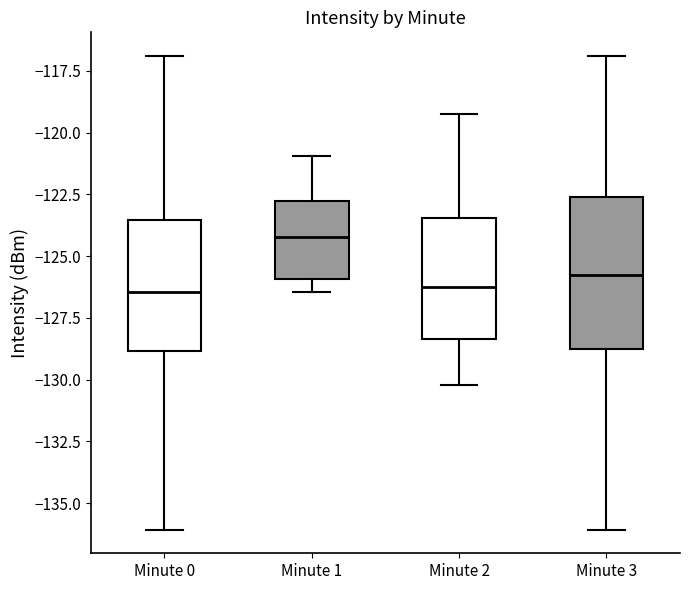

Reading left to right, read every box against the y-axis: the position of its median line, the range the box covers, and the ends of its whiskers. The values are not printed on the chart, so give them approximately, as read against the axis.

Minute 0: median -126.5, box -129.0 to -123.5, whiskers -136.0 to -117.0
Minute 1: median -124.0, box -126.0 to -123.0, whiskers -126.5 to -121.0
Minute 2: median -126.0, box -128.5 to -123.5, whiskers -130.0 to -119.0
Minute 3: median -126.0, box -129.0 to -122.5, whiskers -136.0 to -117.0